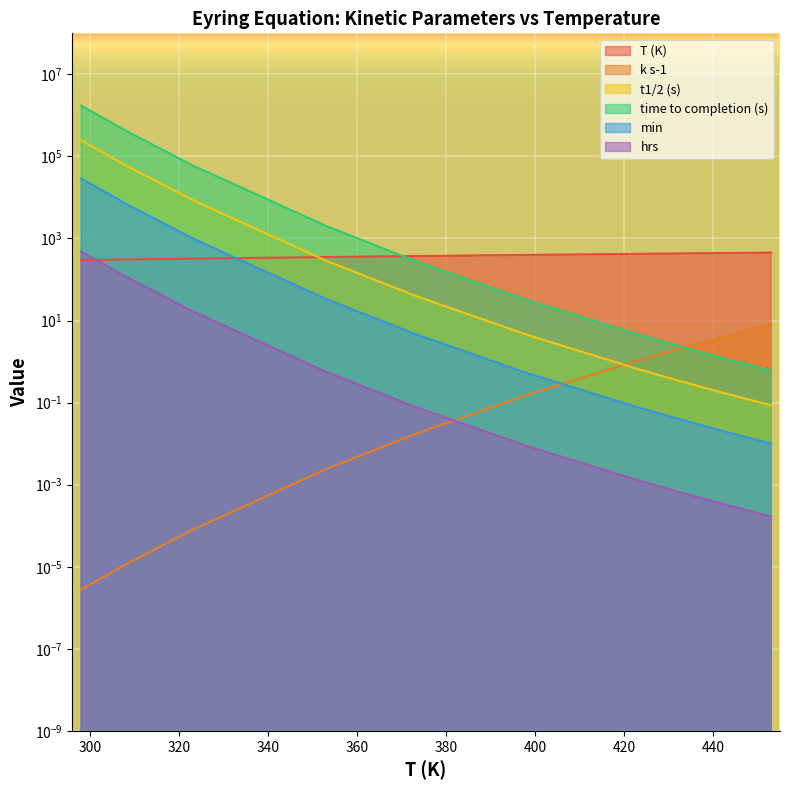

Reading left to right, list all the values displayed in this chart.

T (K): 298=298.0	308=308.0	323=323.0	353=353.0	373=373.0	398=398.0	423=423.0	433=433.0	443=443.0	453=453.0
k s-1: 298=0.0	308=0.0	323=0.0	353=0.0	373=0.0	398=0.2	423=1.0	433=2.1	443=4.2	453=8.1
t1/2 (s): 298=247904.9	308=60853.0	323=8695.3	353=289.9	373=40.5	398=4.6	423=0.7	433=0.3	443=0.2	453=0.1
time to completion (s): 298=1735334.0	308=425970.7	323=60866.9	353=2029.0	373=283.7	398=31.9	423=4.6	433=2.3	443=1.2	453=0.6
min: 298=28922.2	308=7099.5	323=1014.4	353=33.8	373=4.7	398=0.5	423=0.1	433=0.0	443=0.0	453=0.0
hrs: 298=482.0	308=118.3	323=16.9	353=0.6	373=0.1	398=0.0	423=0.0	433=0.0	443=0.0	453=0.0